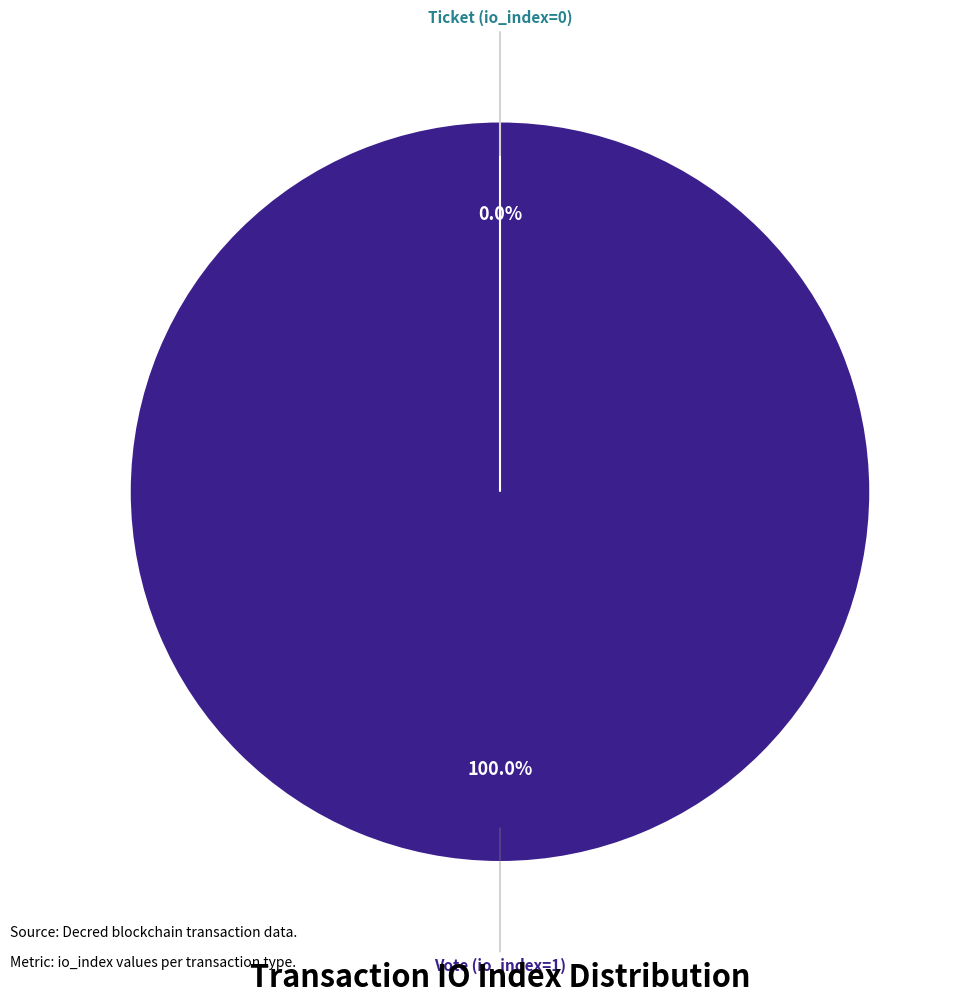

True or false: Ticket (io_index=0) accounts for 0% of the total.

True